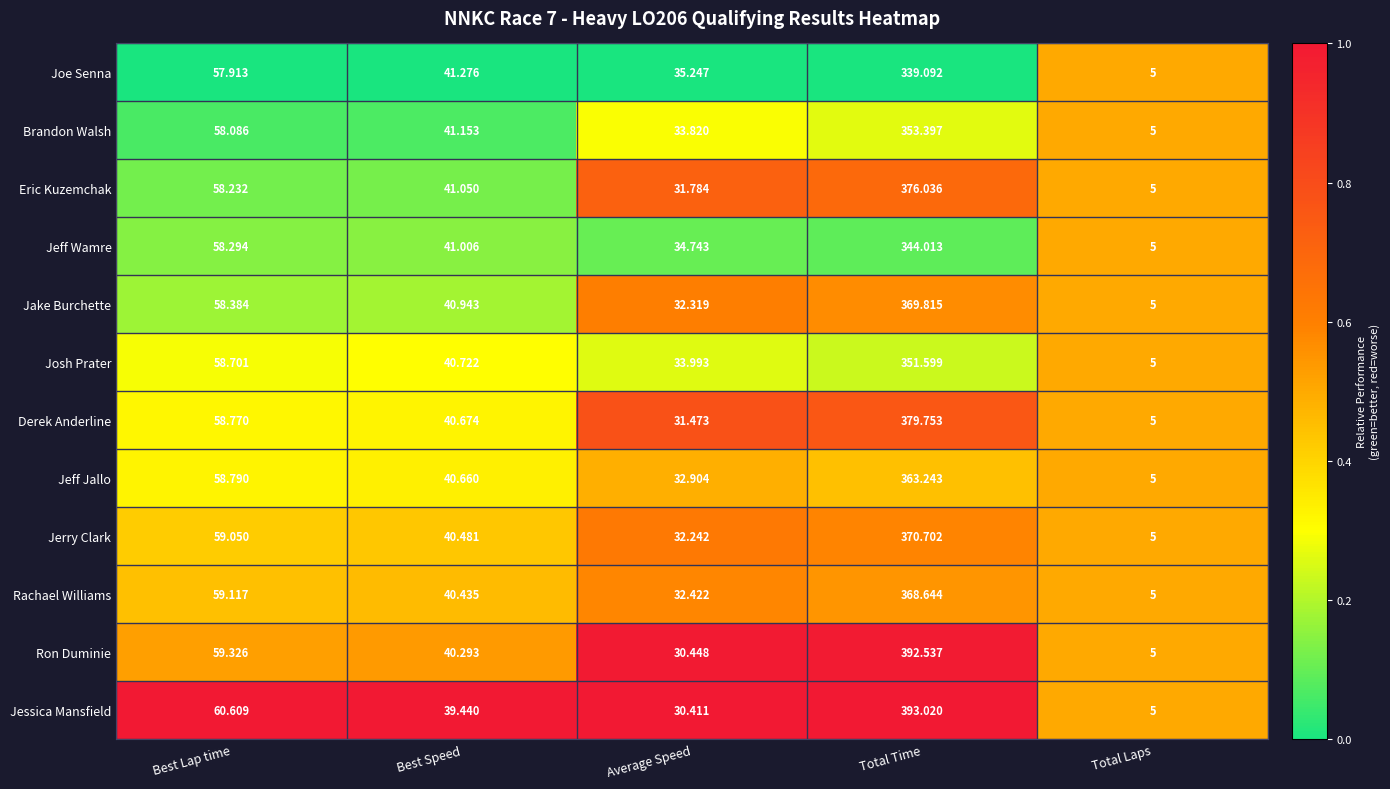

Which series has the largest range (max minus min)?

Jessica Mansfield